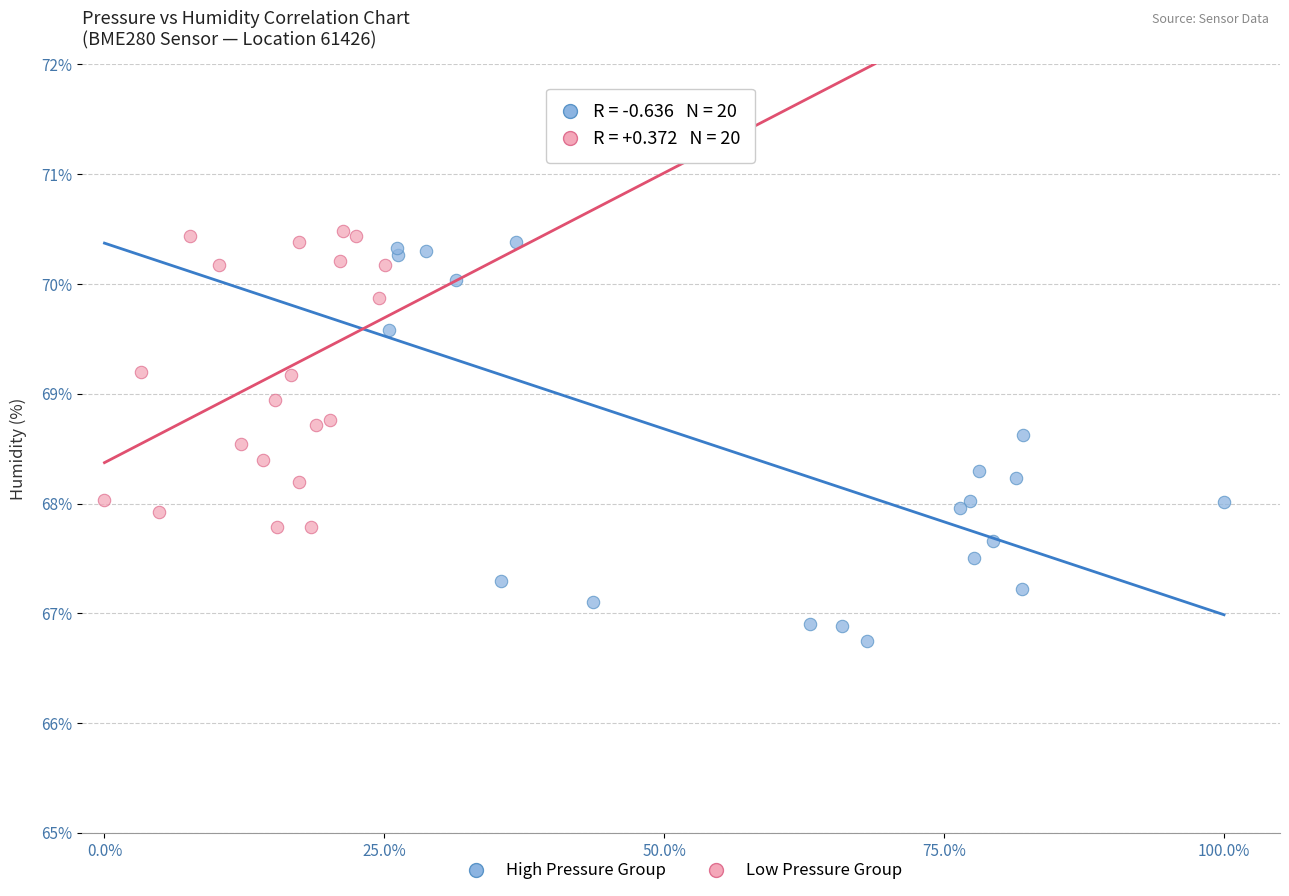

Which series reaches the minimum Y coordinate?

High Pressure Group